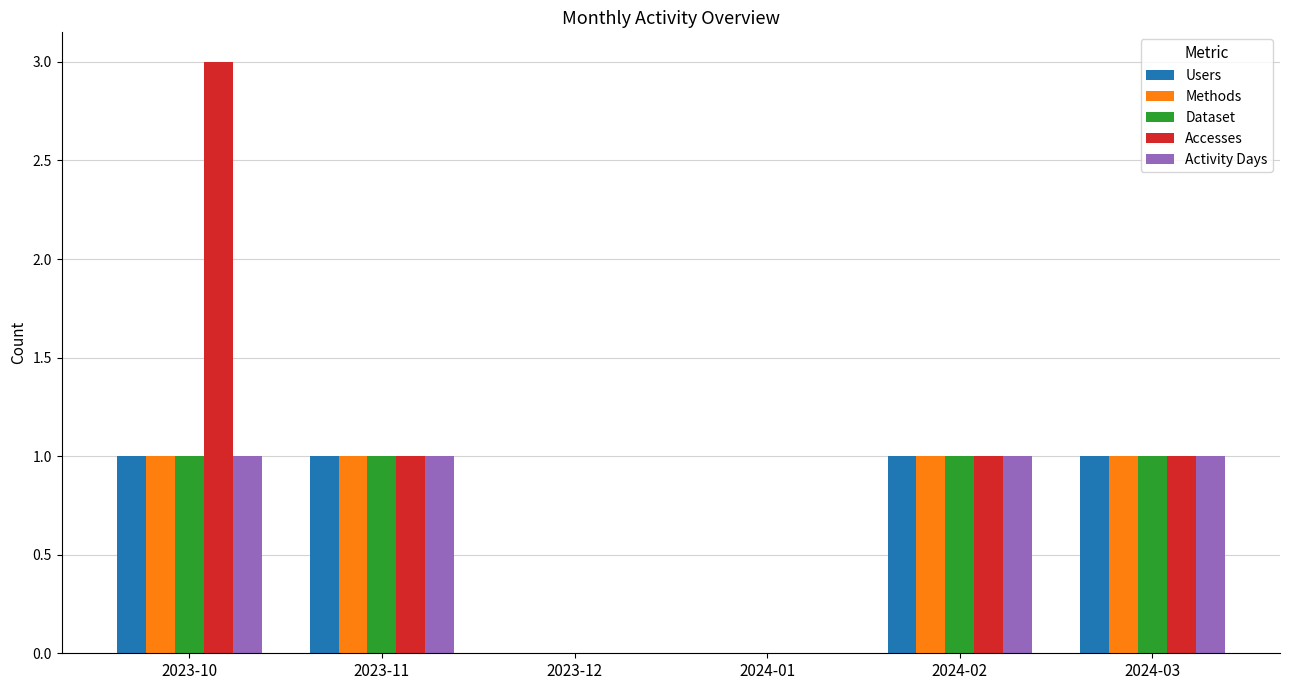

Is it true that Users equals 1 at 2024-03?

True